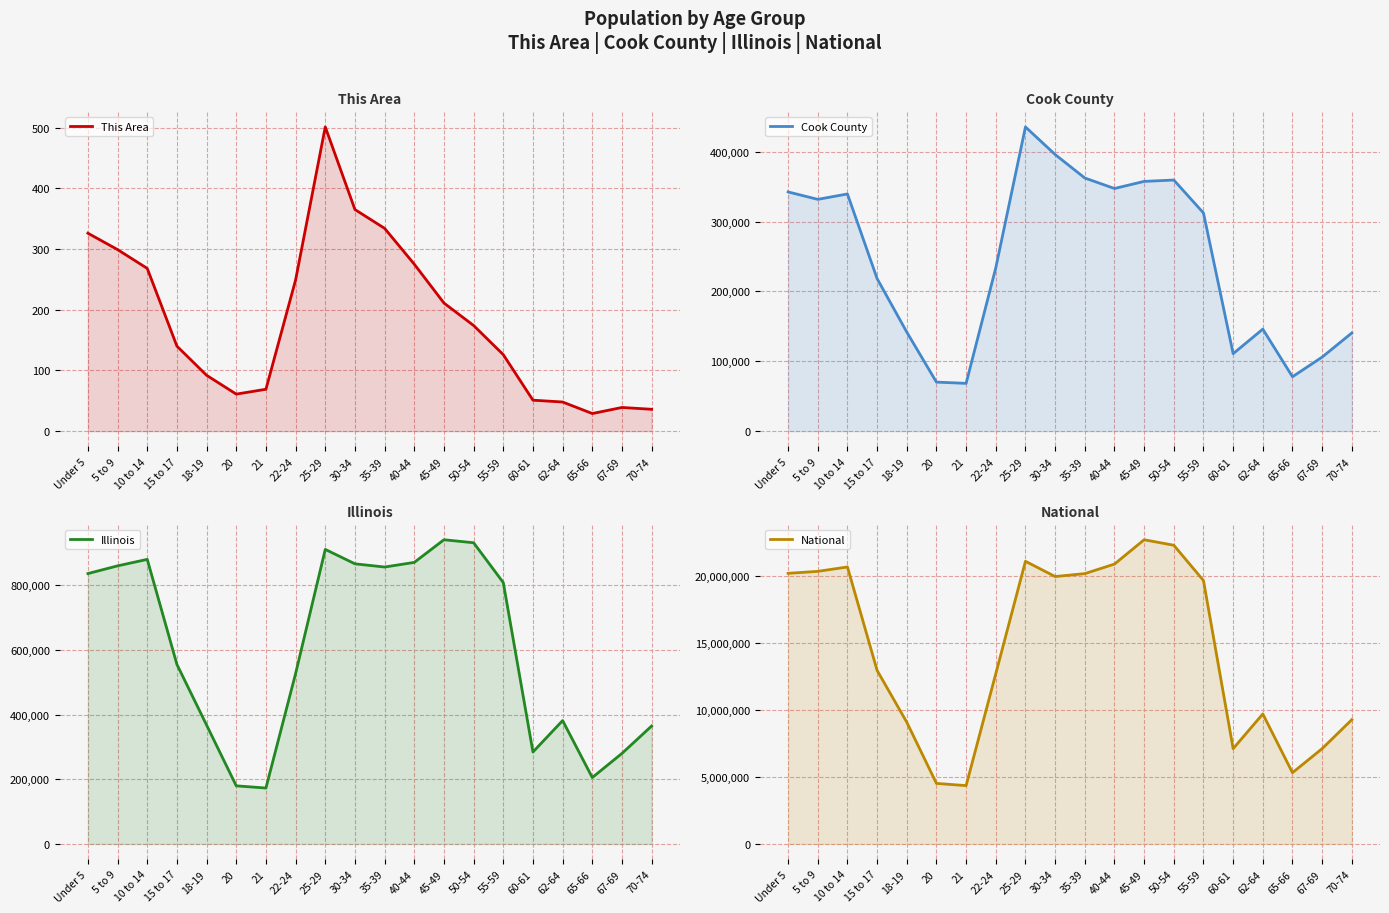

List the labels in order of National value, largest first.

45-49, 50-54, 25-29, 40-44, 10 to 14, 5 to 9, Under 5, 35-39, 30-34, 55-59, 15 to 17, 22-24, 62-64, 70-74, 18-19, 67-69, 60-61, 65-66, 20, 21